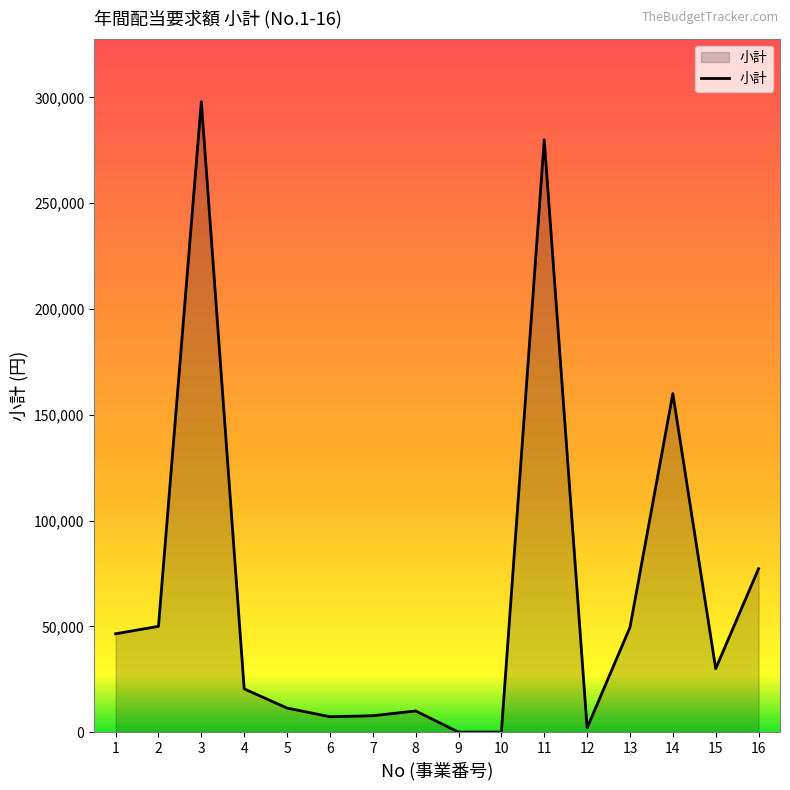

At which category does the data reach its first local peak?

3